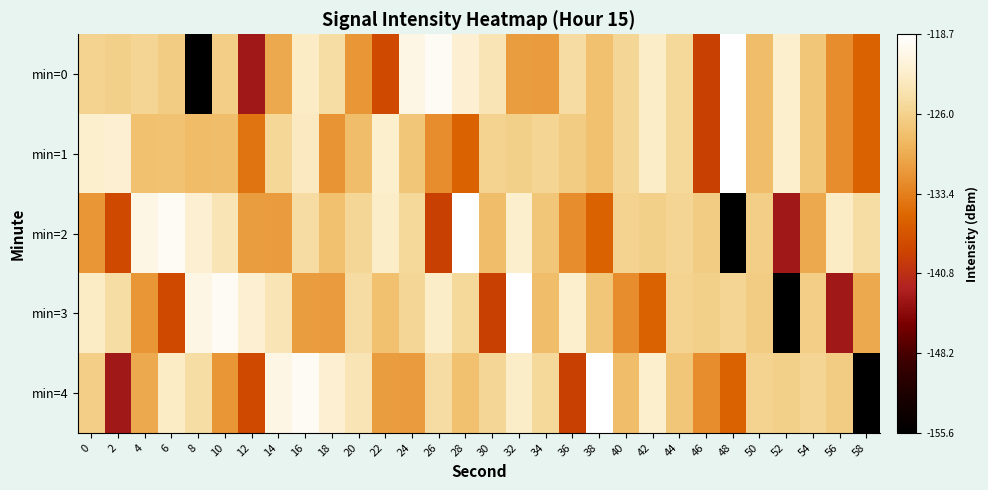

Which series has the widest spread of values?

min=0